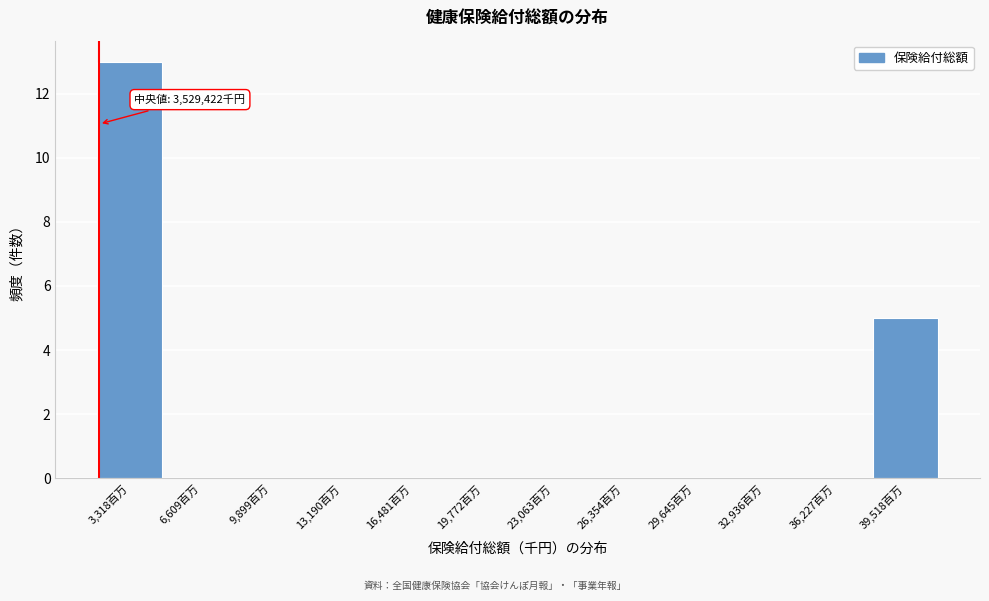

Reading right to left, transcribe all the data shown in this chart.

39,518百万=5	36,227百万=0	32,936百万=0	29,645百万=0	26,354百万=0	23,063百万=0	19,772百万=0	16,481百万=0	13,190百万=0	9,899百万=0	6,609百万=0	3,318百万=13